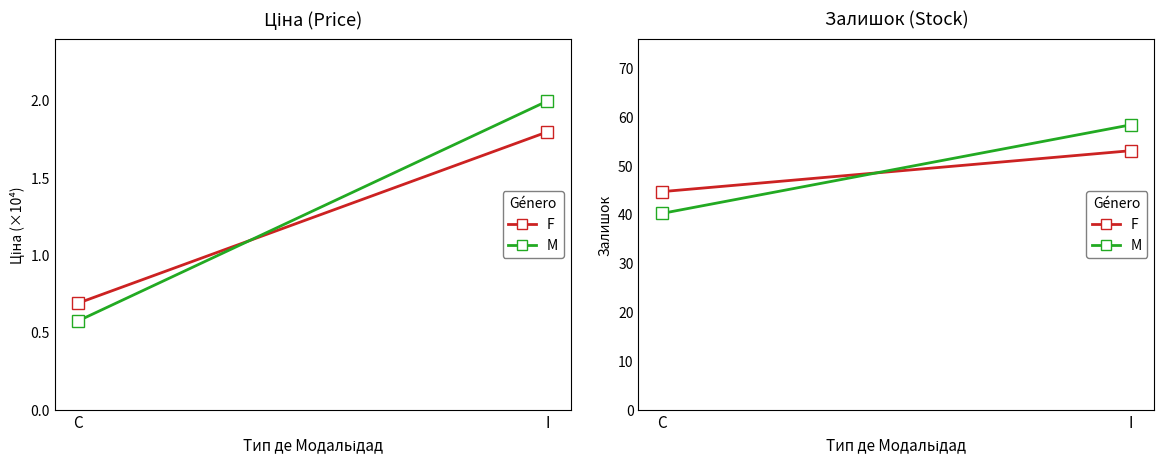

How many distinct data groups are displayed?

2